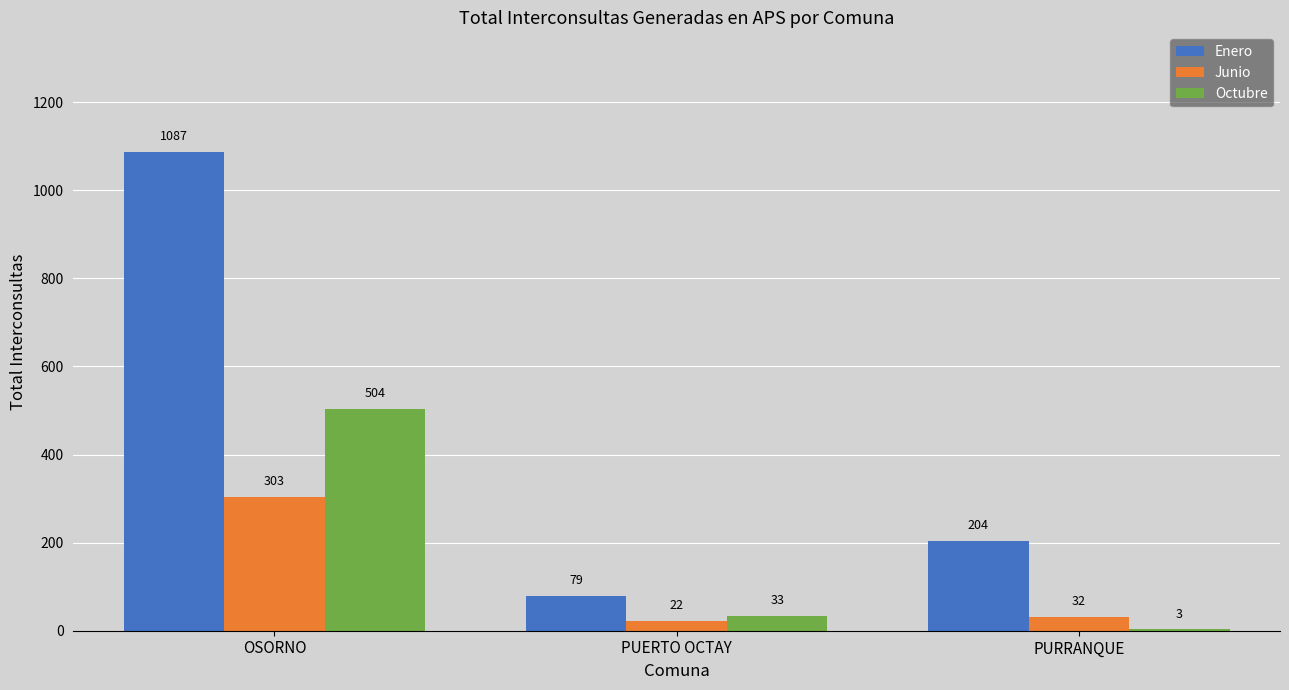

Reading right to left, extract all data points from this chart.

Enero: 204	79	1087
Junio: 32	22	303
Octubre: 3	33	504